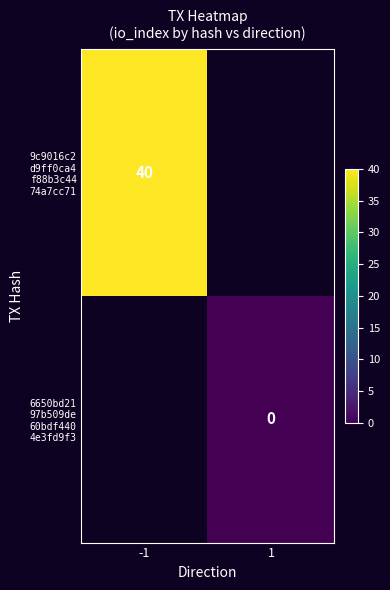

Which category has the highest value across all series?

-1